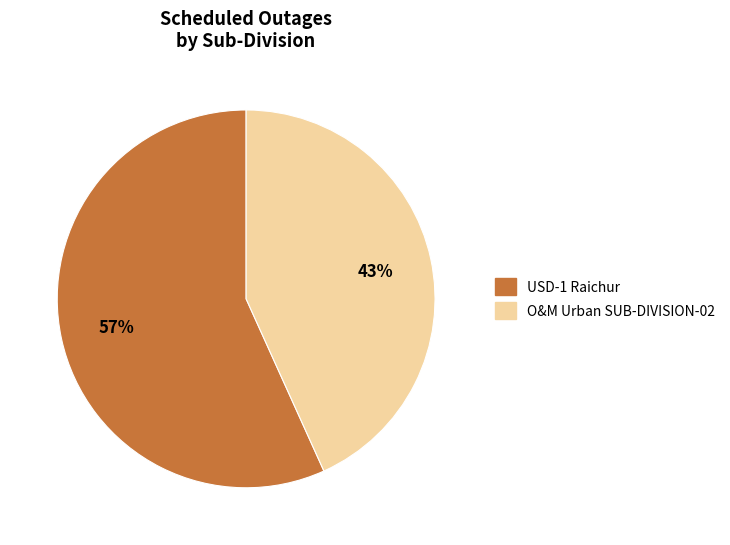

Which has a higher value, USD-1 Raichur or O&M Urban SUB-DIVISION-02?

USD-1 Raichur